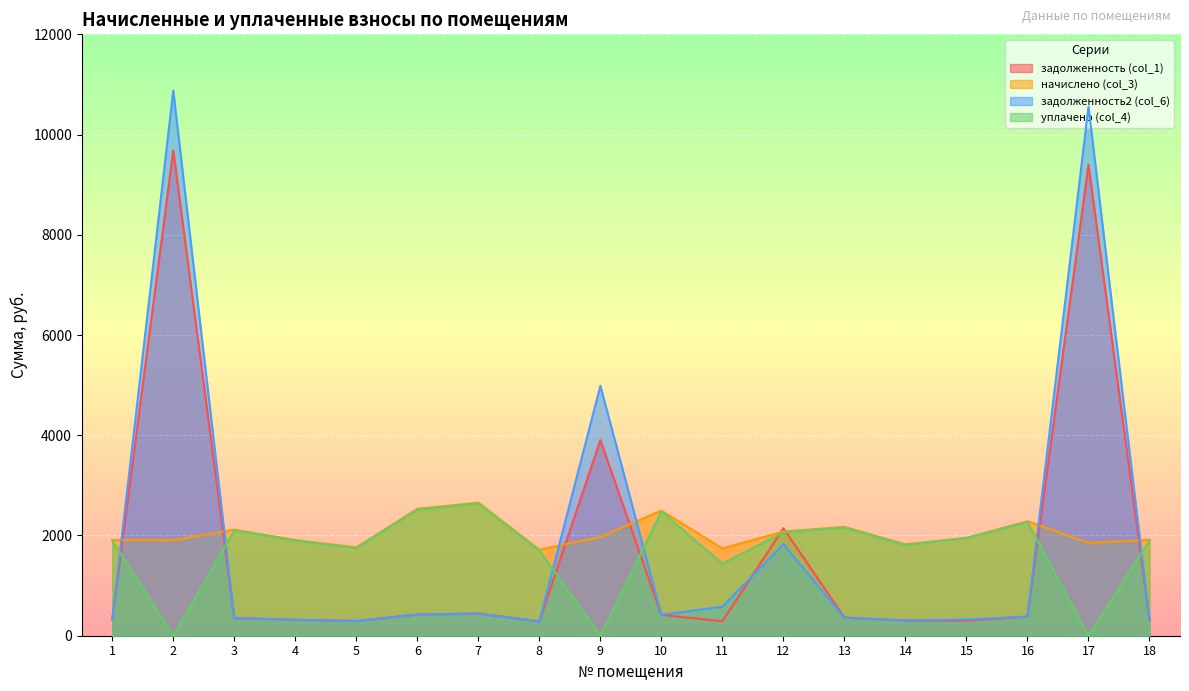

Reading right to left, transcribe all the data shown in this chart.

задолженность (col_1): 18=319.0	17=9397.3	16=380.9	15=299.4	14=303.8	13=362.2	12=2144.3	11=290.2	10=416.2	9=3903.1	8=285.8	7=442.8	6=421.9	5=293.8	4=318.2	3=352.8	2=9682.7	1=318.2
начислено (col_3): 18=1913.8	17=1849.0	16=2285.3	15=1952.6	14=1823.0	13=2173.0	12=2077.9	11=1741.0	10=2497.0	9=1969.9	8=1715.0	7=2656.8	6=2531.5	5=1762.6	4=1909.4	3=2116.8	2=1905.1	1=1909.4
задолженность2 (col_6): 18=319.0	17=10557.4	16=380.9	15=324.7	14=303.8	13=362.2	12=1826.7	11=580.3	10=416.2	9=4986.4	8=285.8	7=442.8	6=421.9	5=293.8	4=318.2	3=352.8	2=10878.0	1=318.2
уплачено (col_4): 18=1900.5	17=0.0	16=2269.4	15=1951.0	14=1810.4	13=2157.9	12=2063.5	11=1438.7	10=2479.6	9=0.0	8=1703.1	7=2638.3	6=2513.9	5=1750.3	4=1896.2	3=2102.1	2=0.0	1=1896.2